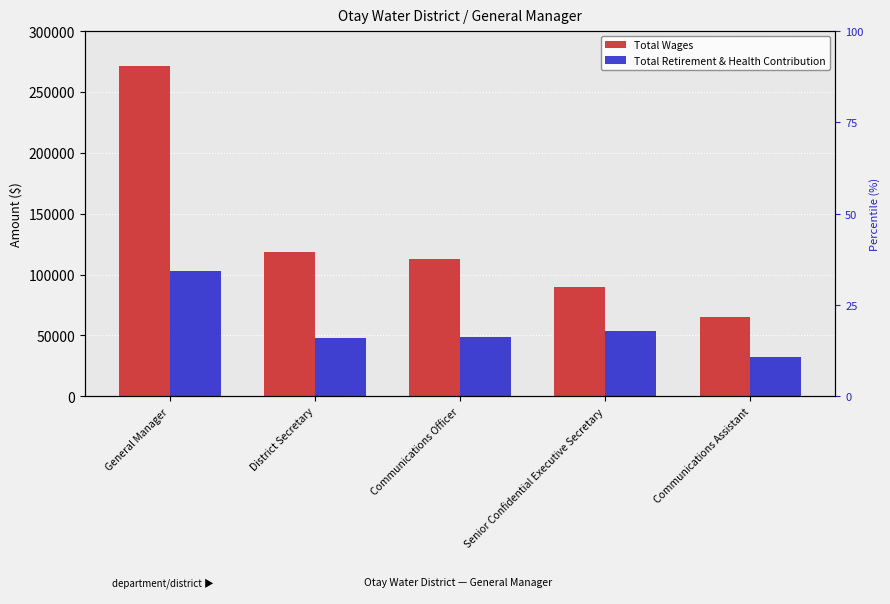

What are all the series names shown in the legend?

Total Wages, Total Retirement & Health Contribution